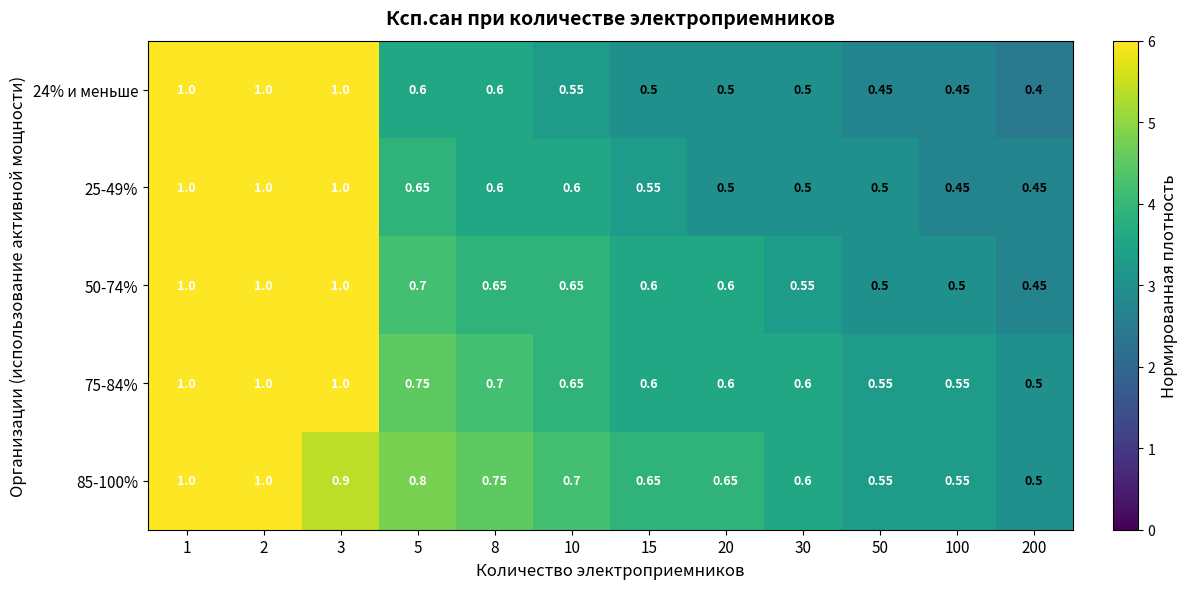

Is the value of 75-84% at 20 greater than the value of 25-49% at 1?

No